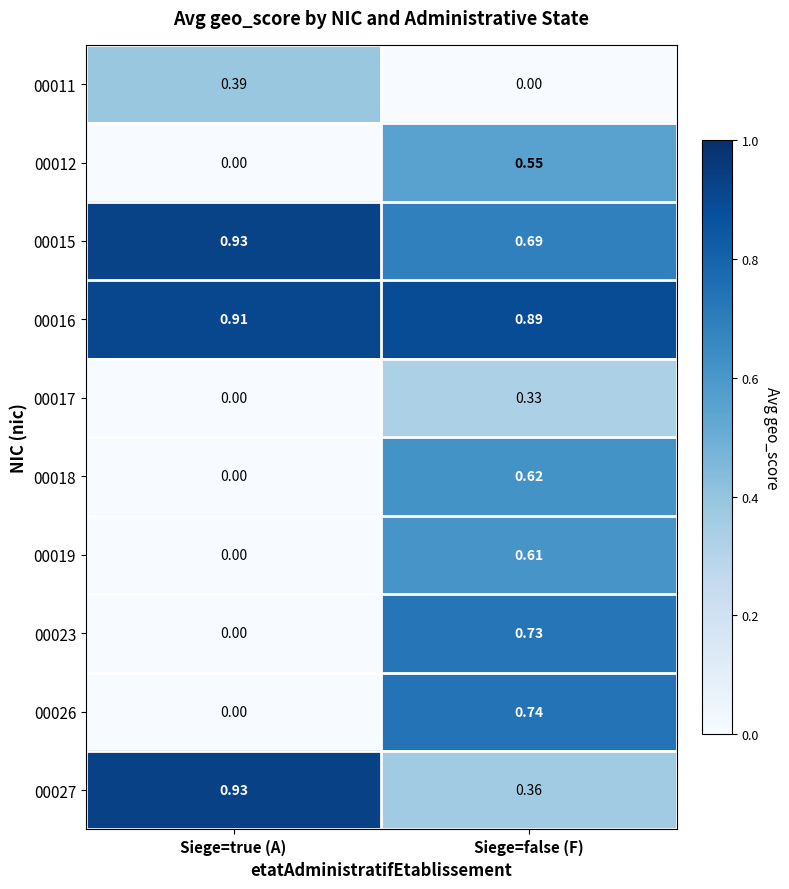

Which category has the highest value in the 00018 series?

Siege=false (F)